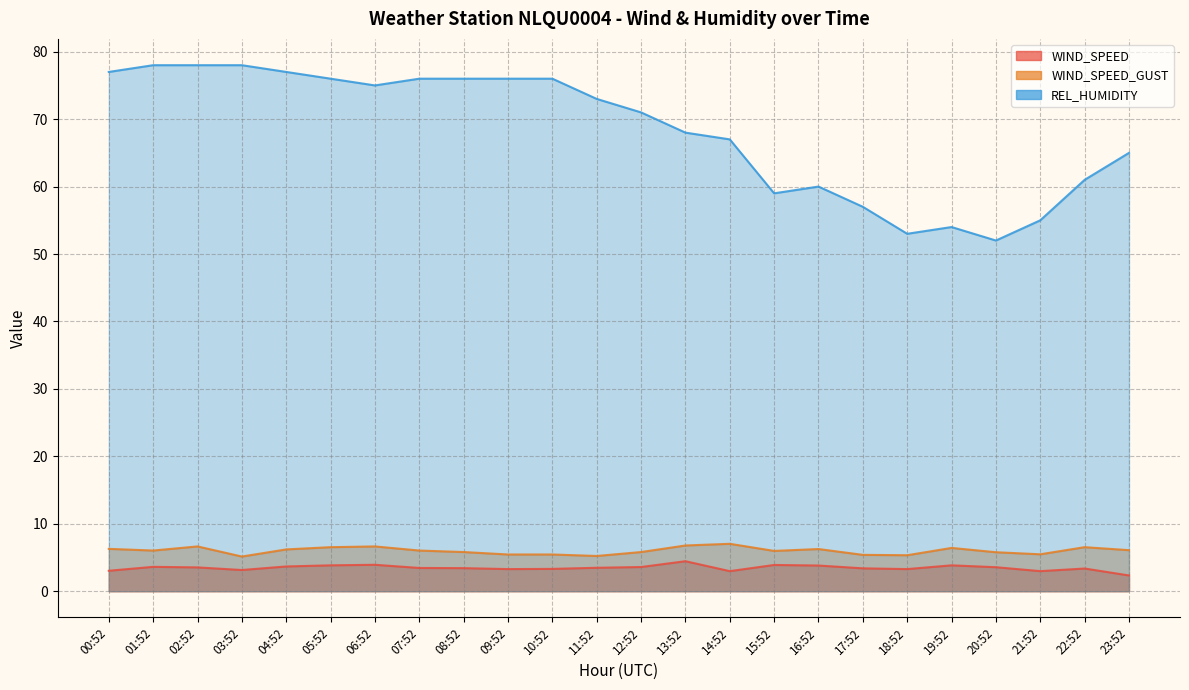

What position from the left is 18:52?

19